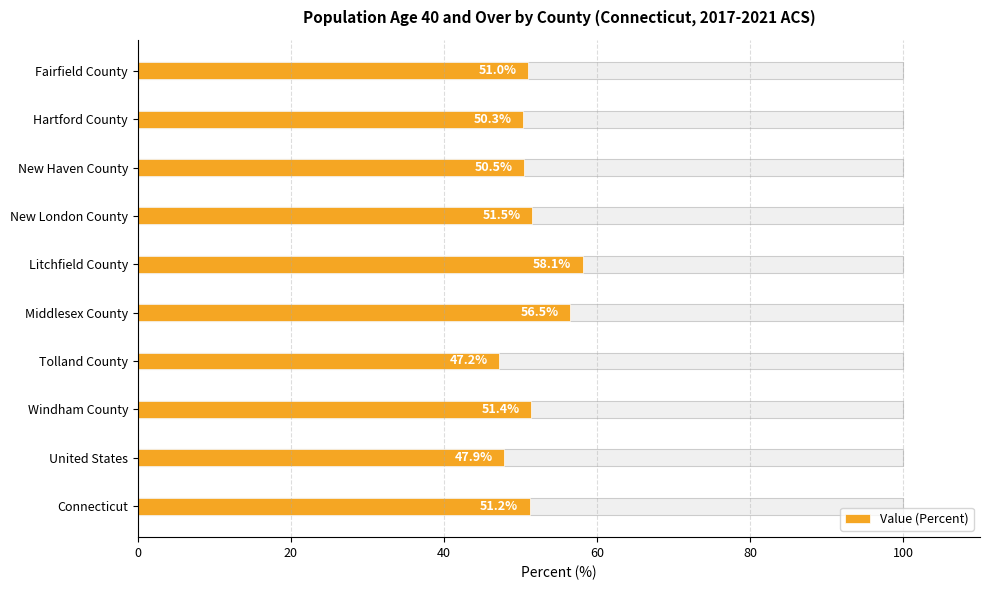

What is the difference between the values at Tolland County and Windham County?

4.2